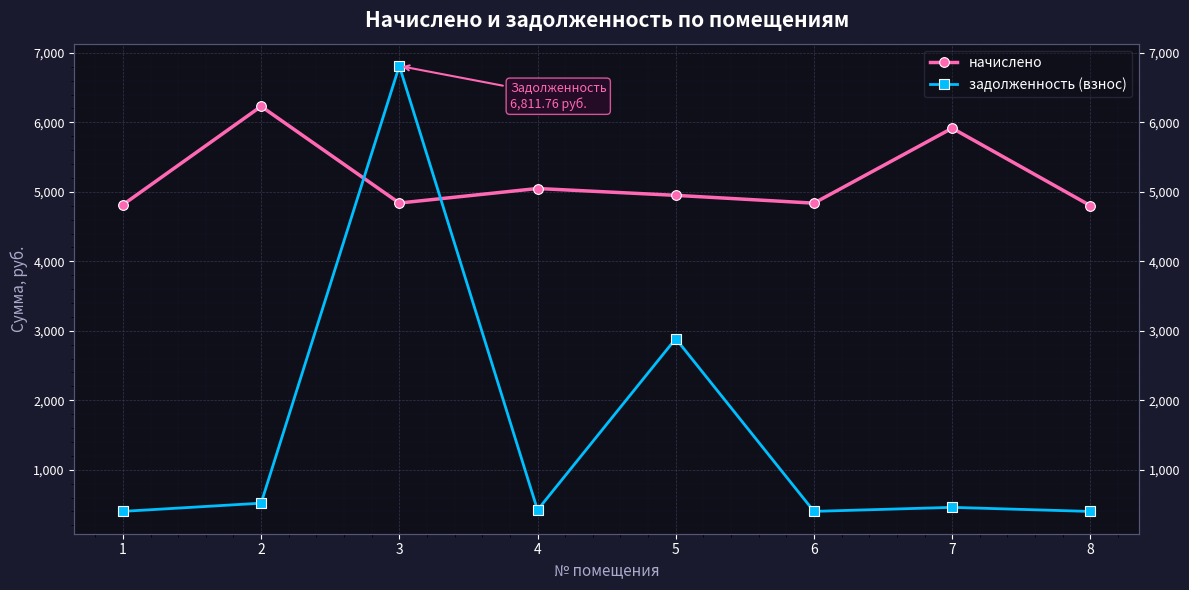

What is the spread (max minus min) of values at 4?

4627.3